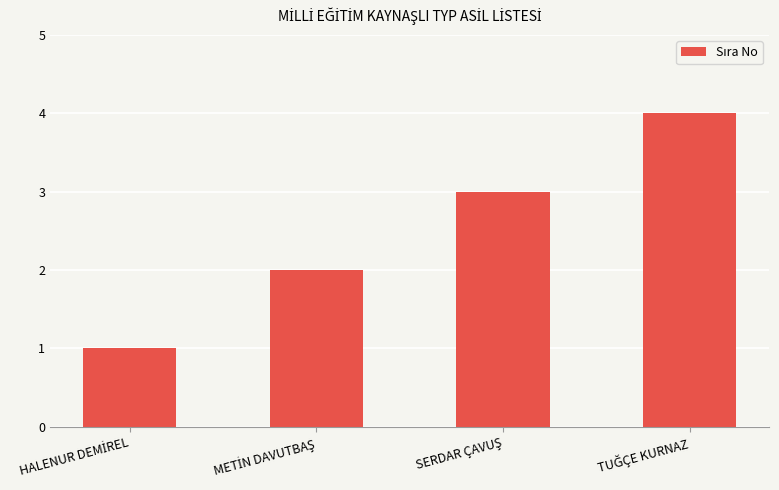

What is the greatest value displayed?

4